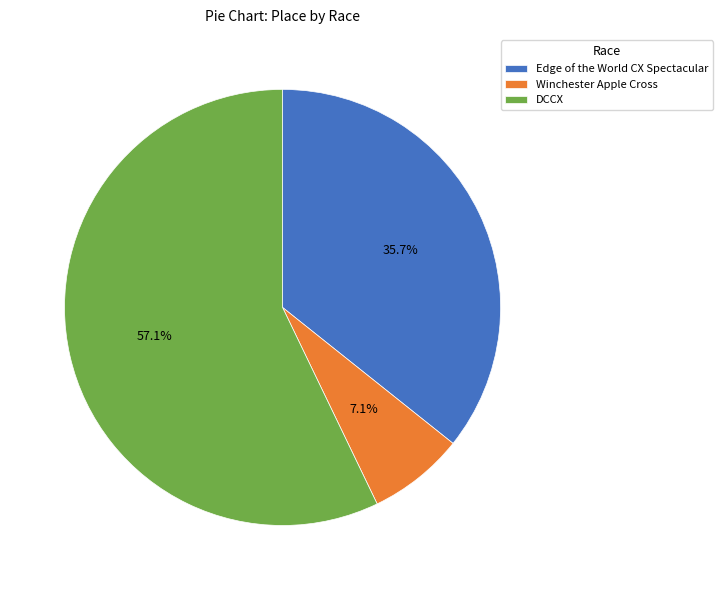

Rank the categories by value from highest to lowest.

DCCX, Edge of the World CX Spectacular, Winchester Apple Cross